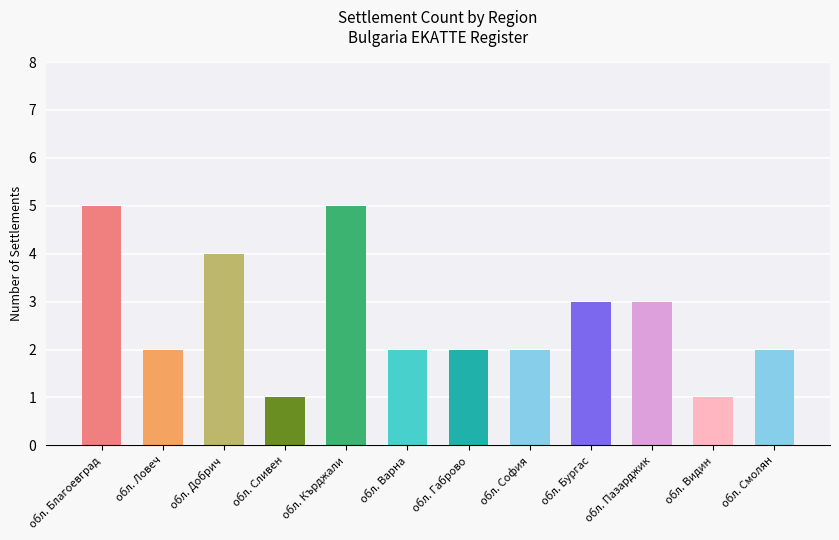

What is the maximum value shown in the chart?

5